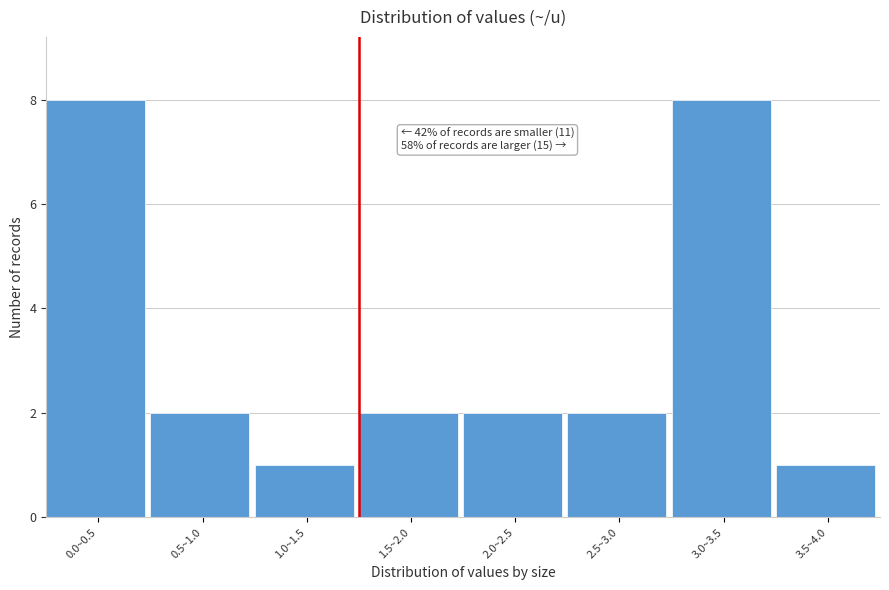

Reading left to right, what are all the values shown in this chart?

0.0~0.5=8	0.5~1.0=2	1.0~1.5=1	1.5~2.0=2	2.0~2.5=2	2.5~3.0=2	3.0~3.5=8	3.5~4.0=1